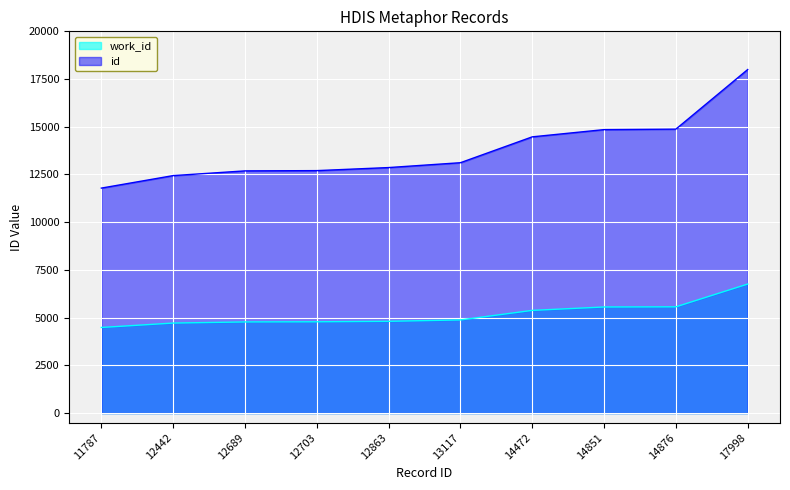

What is the value of the work_id point at the 3rd from the left?

4776